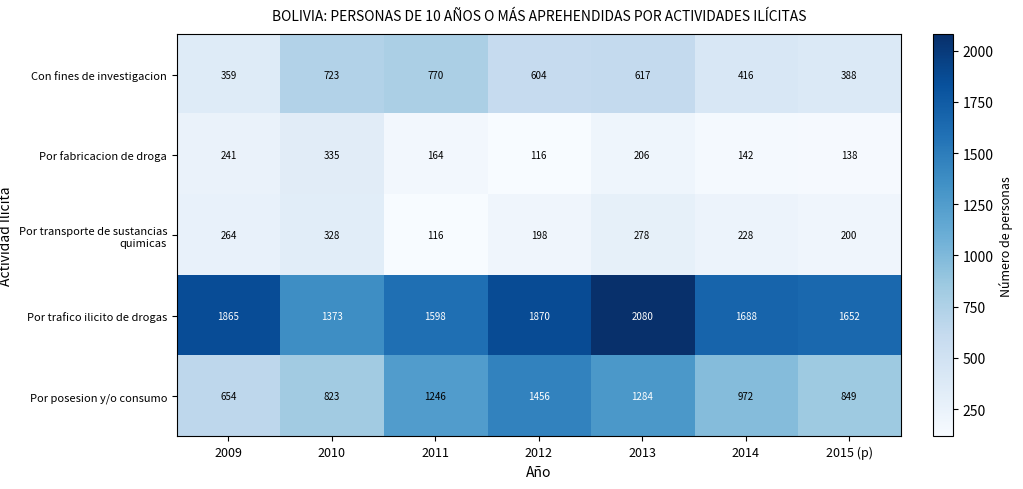

What value does the Con fines de investigacion series have at 2012?

604